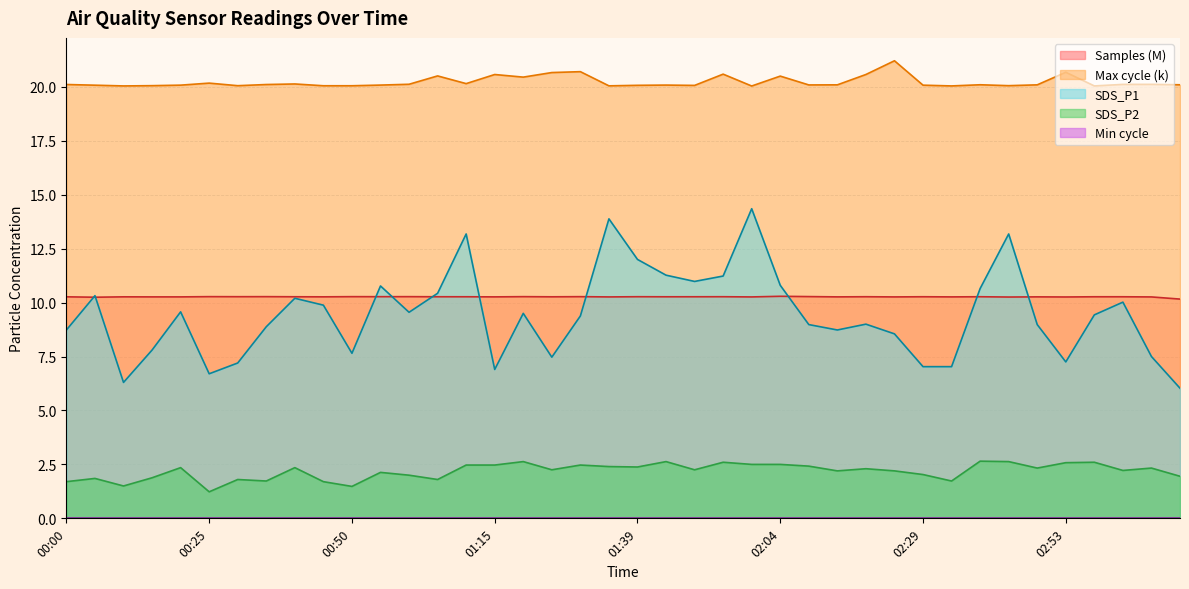

At which category does SDS_P2 reach its first local valley?

00:10